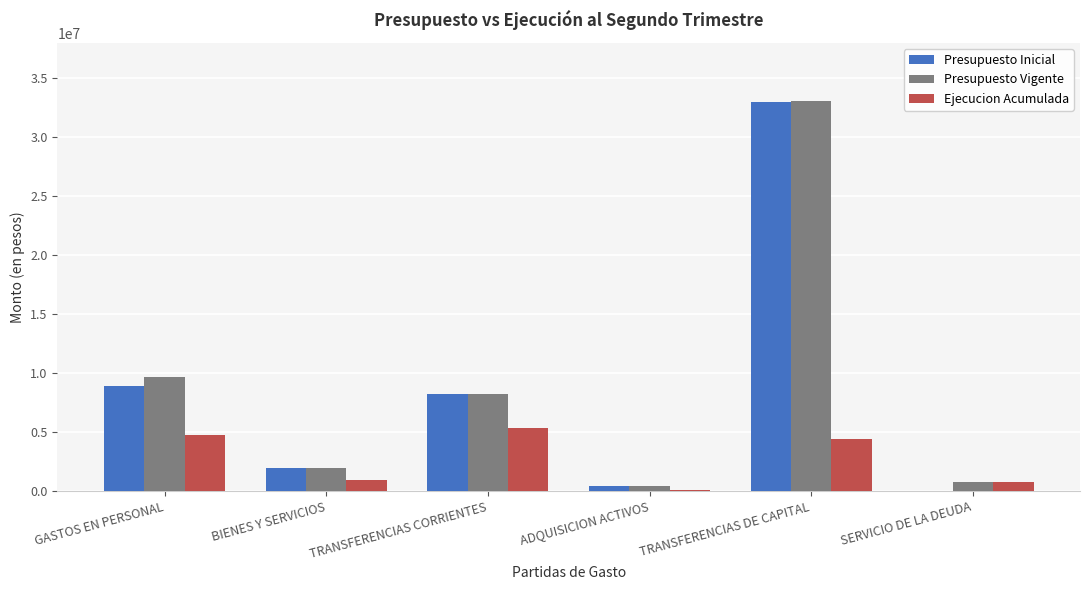

At which label is Presupuesto Vigente closest to 16718759?

GASTOS EN PERSONAL